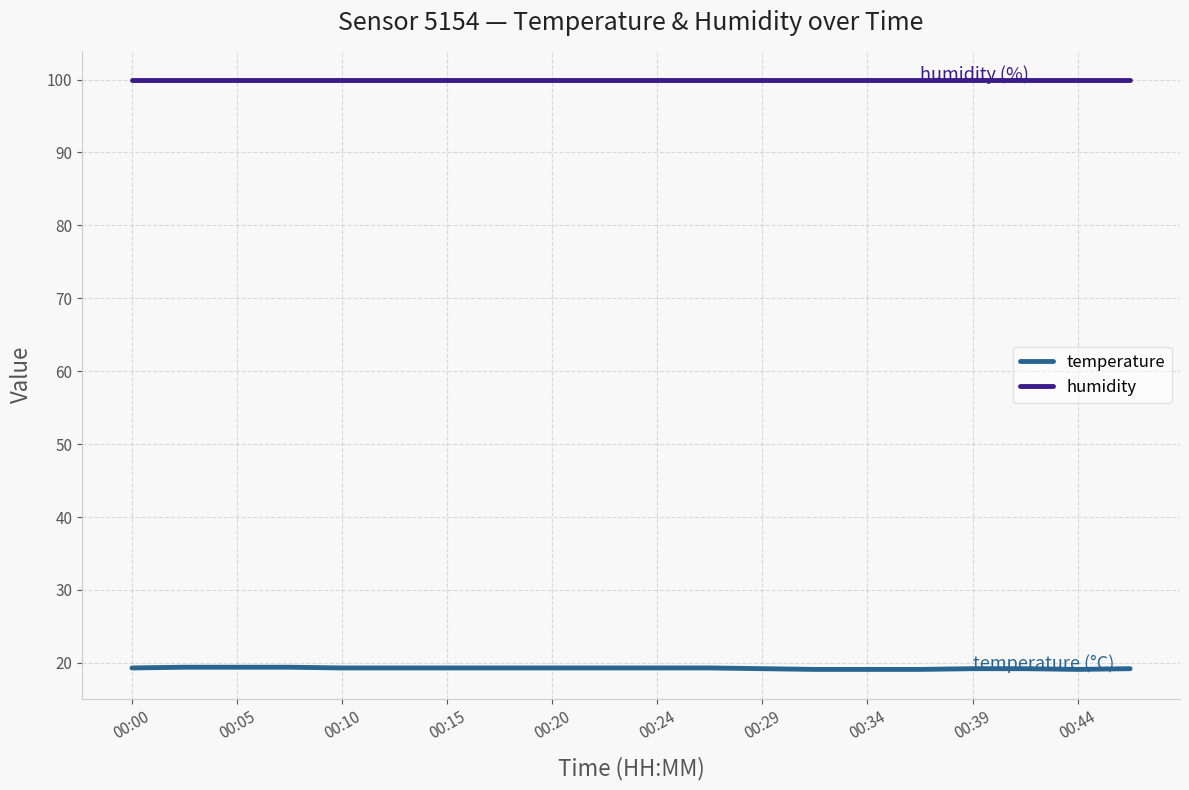

True or false: temperature and humidity intersect in this chart.

False